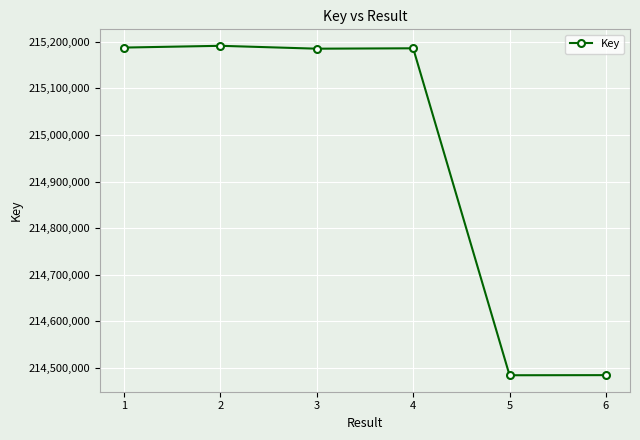

What is the smallest value displayed?

214484057